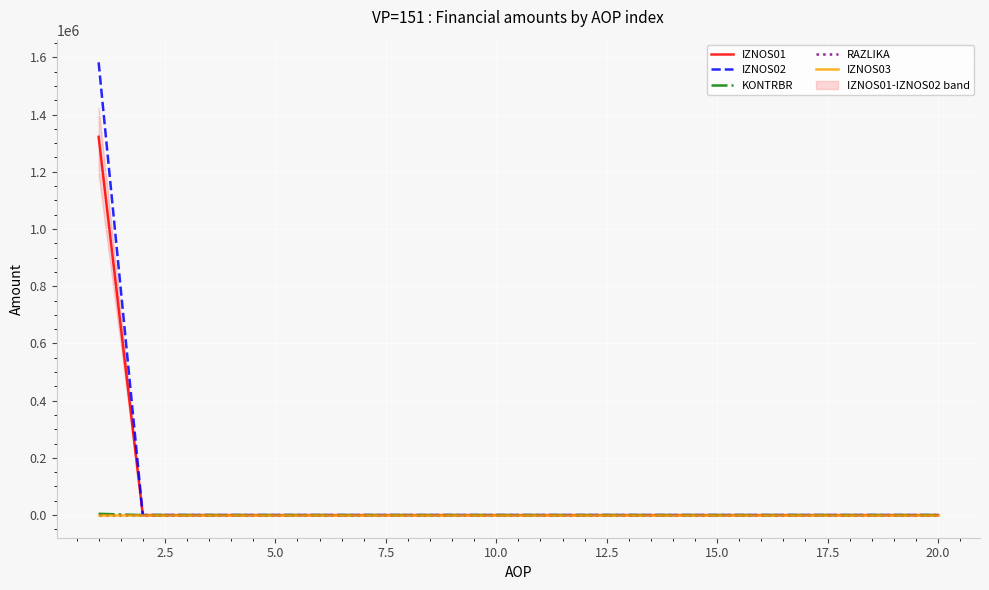

The value of IZNOS02 at 15.0 is 0.0. True or false?

True